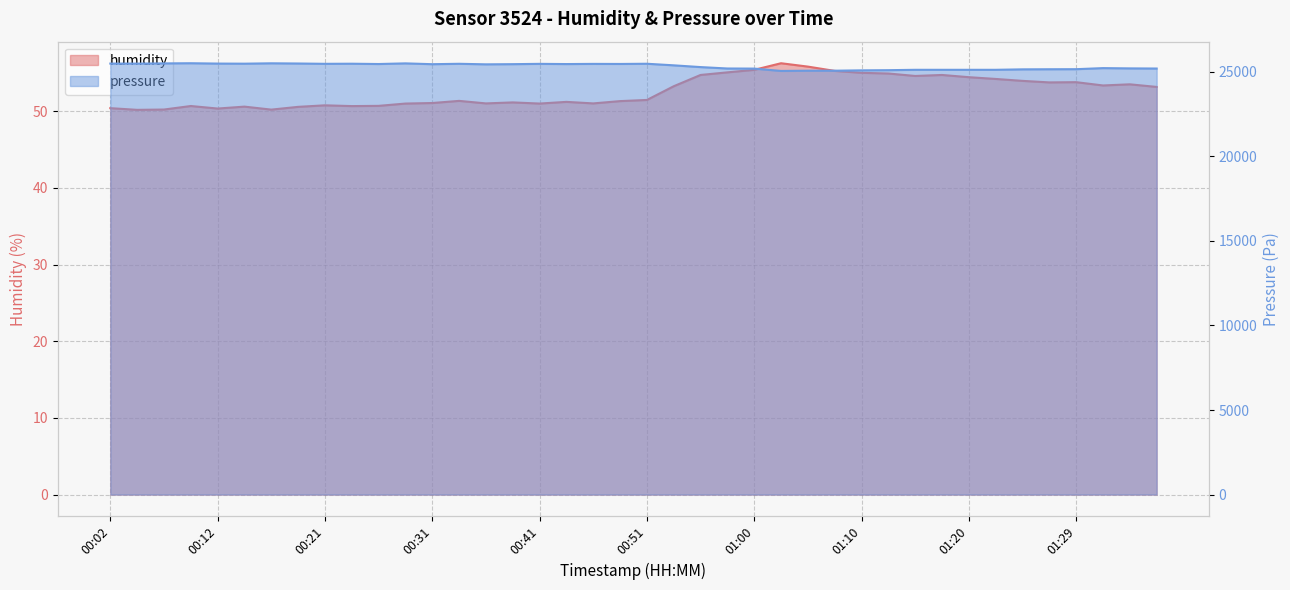

What is the total value across all series at 01:08?

25126.7